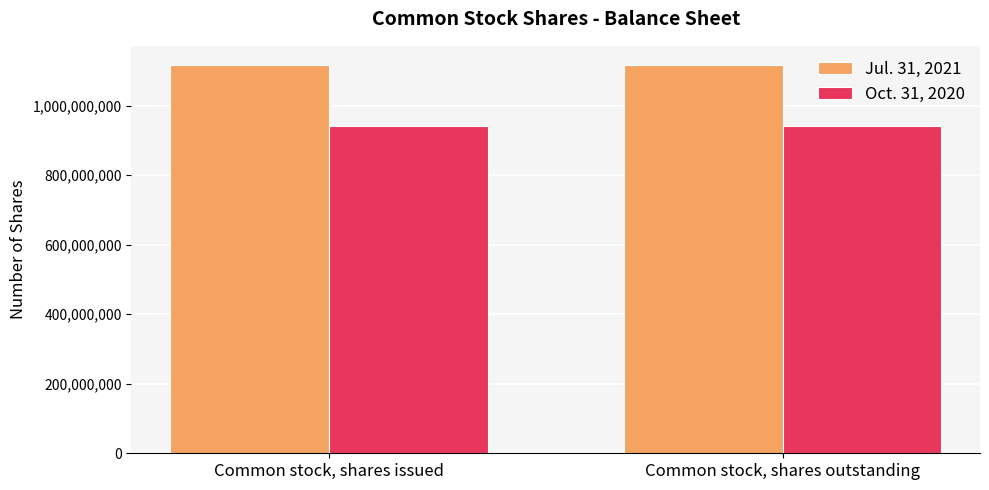

Reading left to right, extract all data points from this chart.

Jul. 31, 2021: 1116136005	1116136005
Oct. 31, 2020: 939942783	939942783